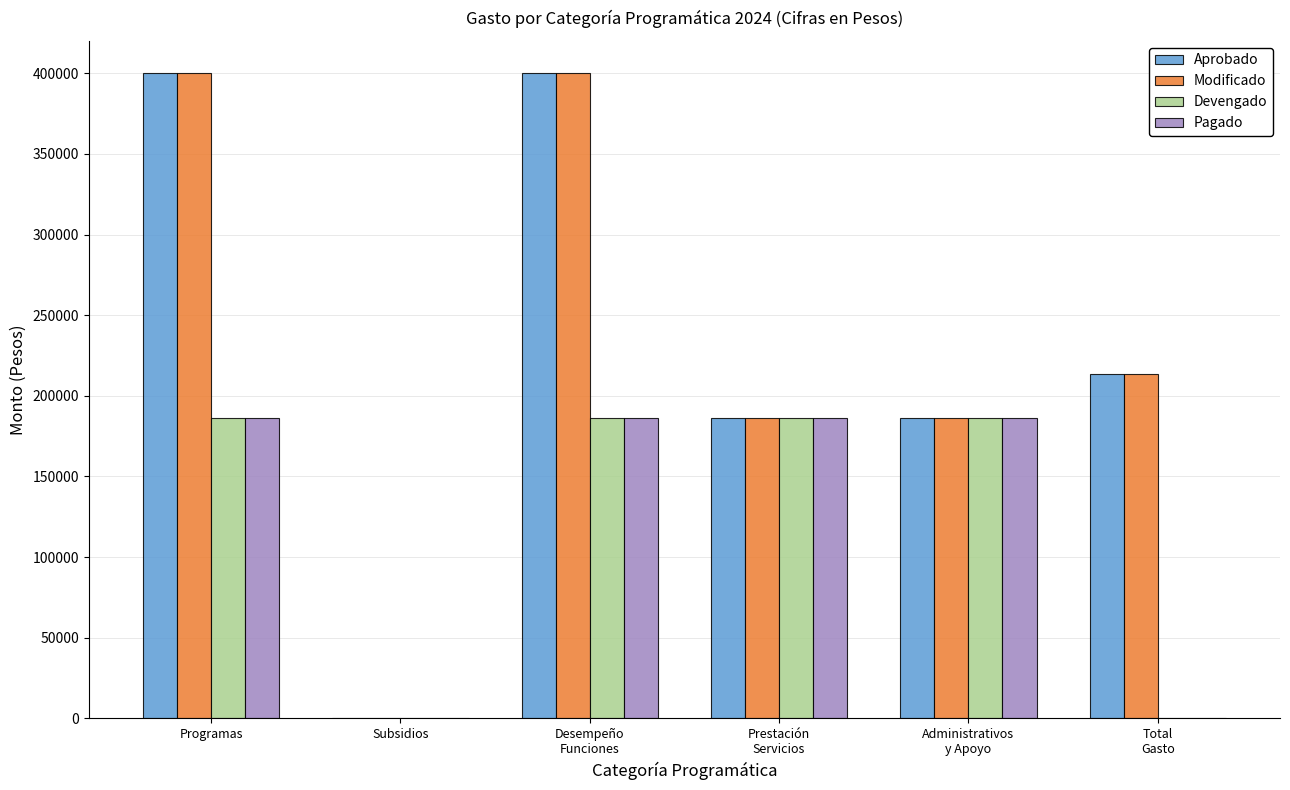

True or false: Pagado has a value of 263040 at Prestación
Servicios.

False